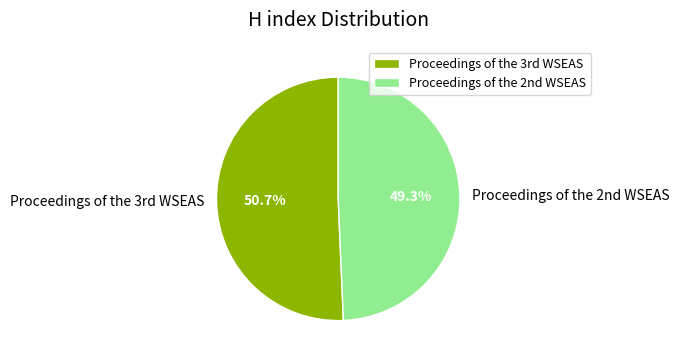

Which slice is the smallest?

Proceedings of the 2nd WSEAS